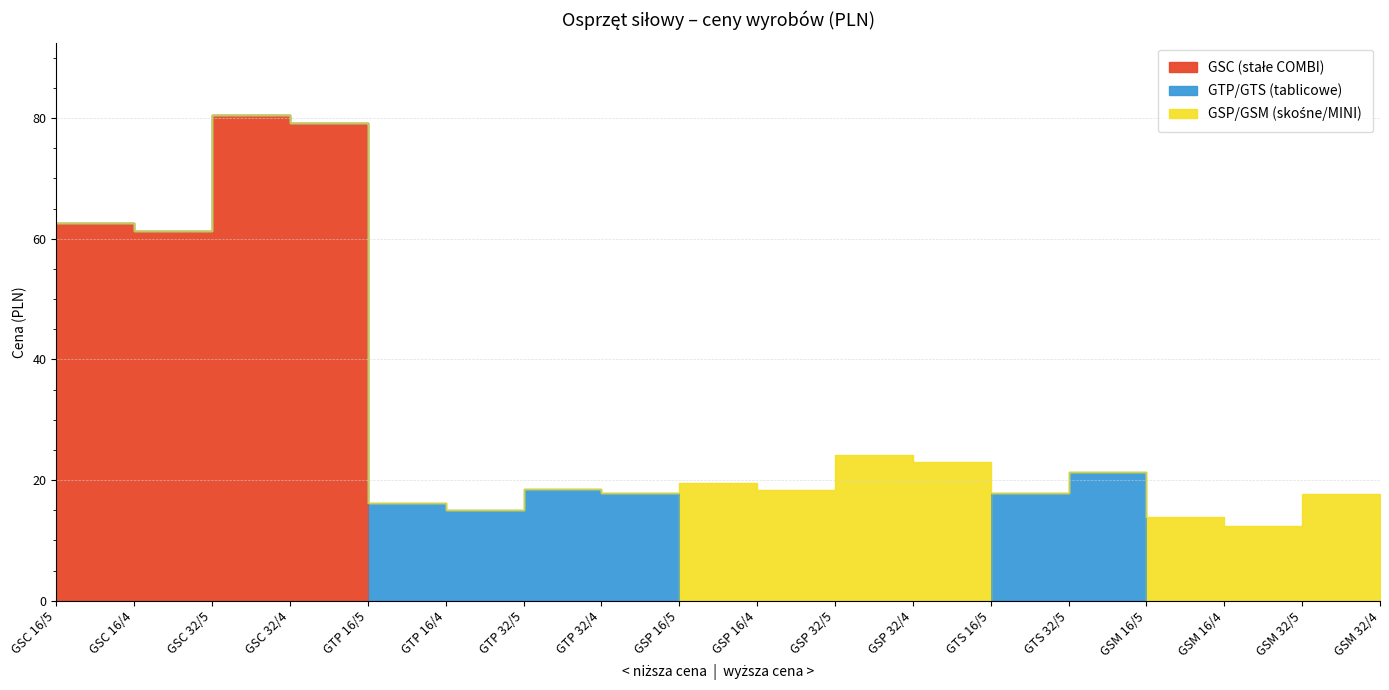

What are all the series names shown in the legend?

GSC (stałe COMBI), GTP/GTS (tablicowe), GSP/GSM (skośne/MINI)